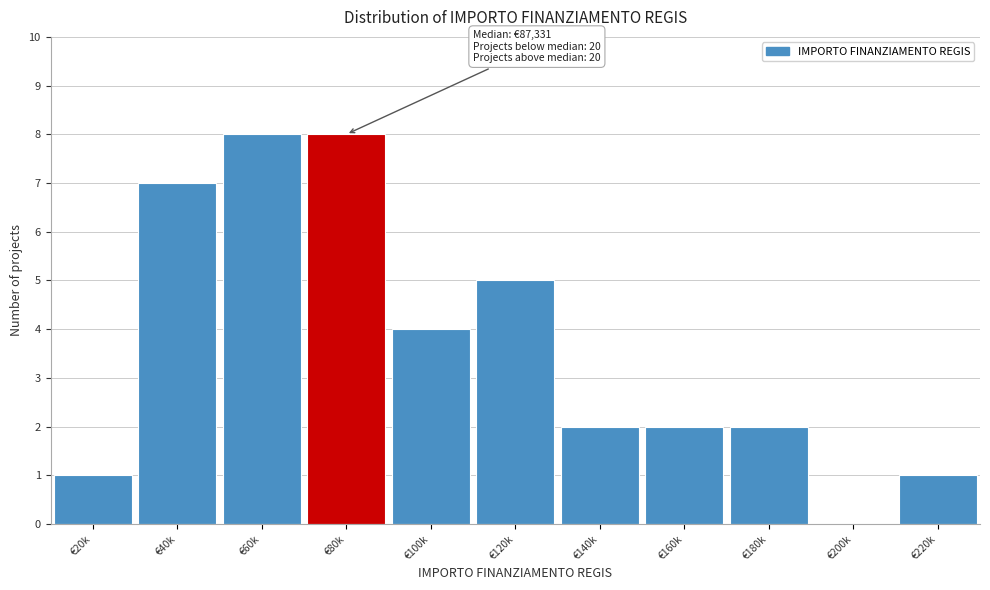

Reading left to right, transcribe all the data shown in this chart.

€20k=1	€40k=7	€60k=8	€80k=8	€100k=4	€120k=5	€140k=2	€160k=2	€180k=2	€200k=0	€220k=1